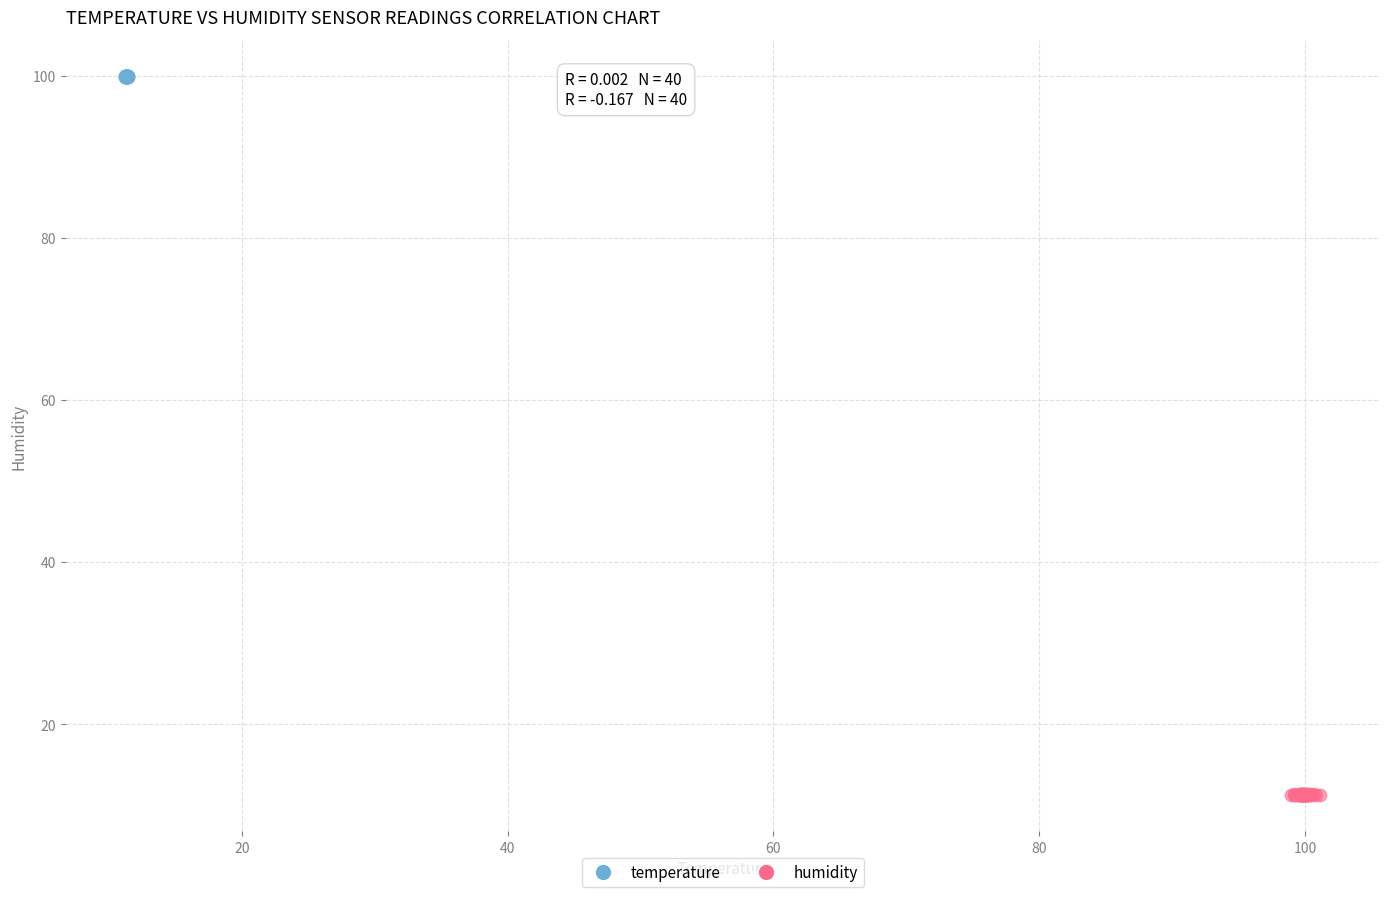

Which series reaches the minimum Y coordinate?

humidity